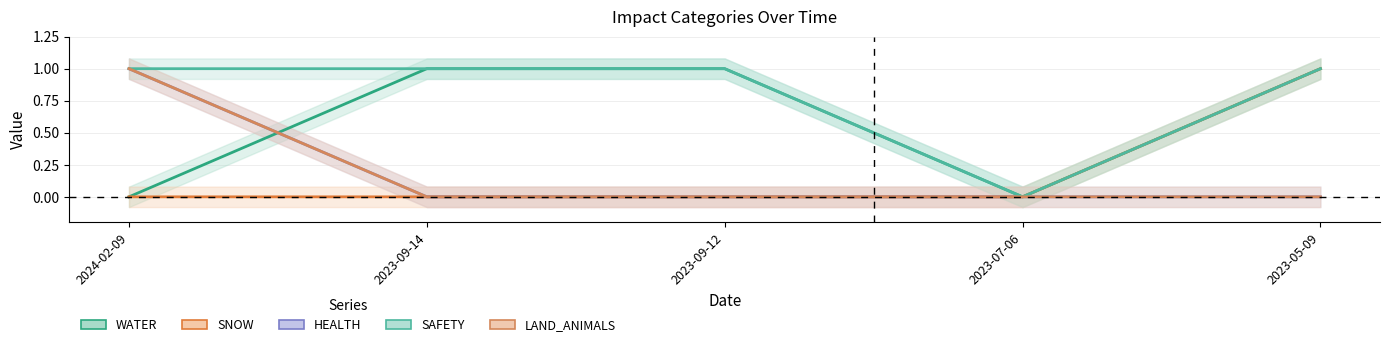

Is this an area chart (filled region under the line)?

No